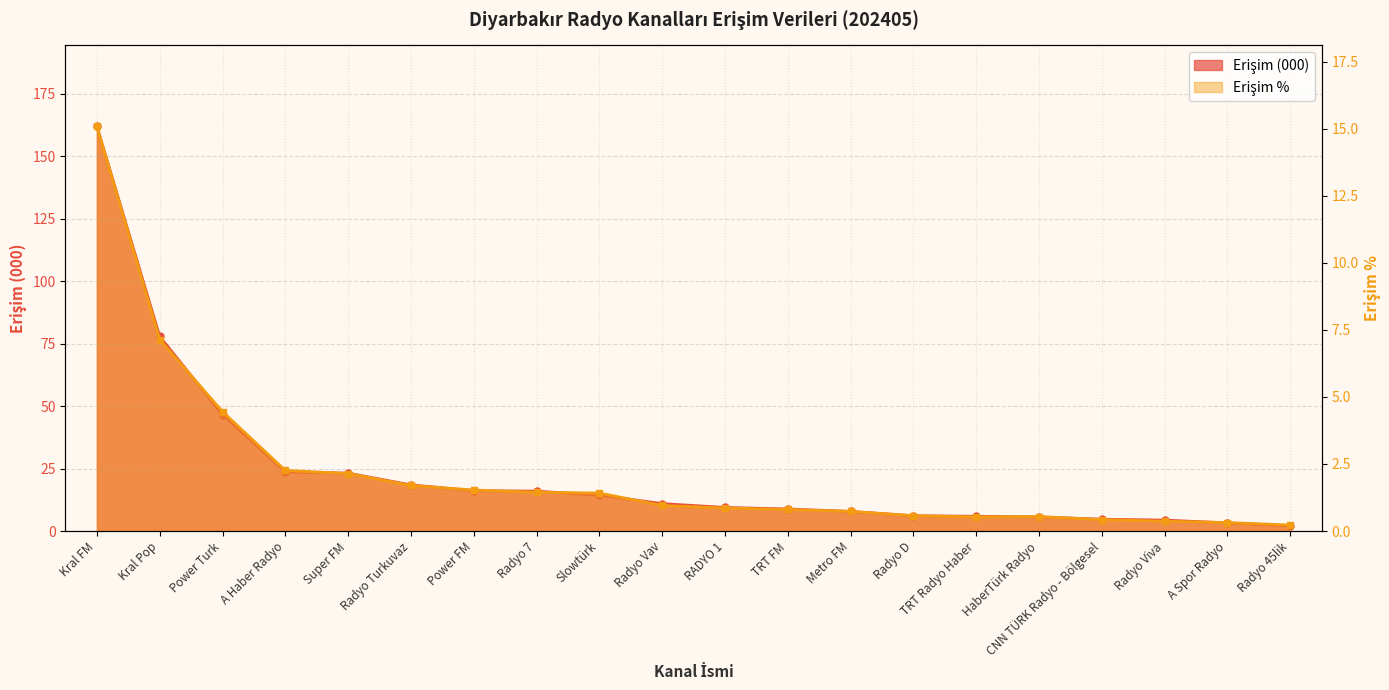

What is the average value of the Erişim % series?

2.2